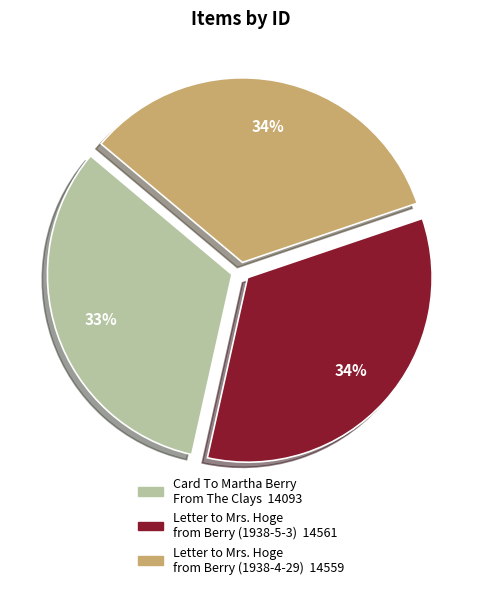

To the nearest percent, what is the average slice percentage?

33%